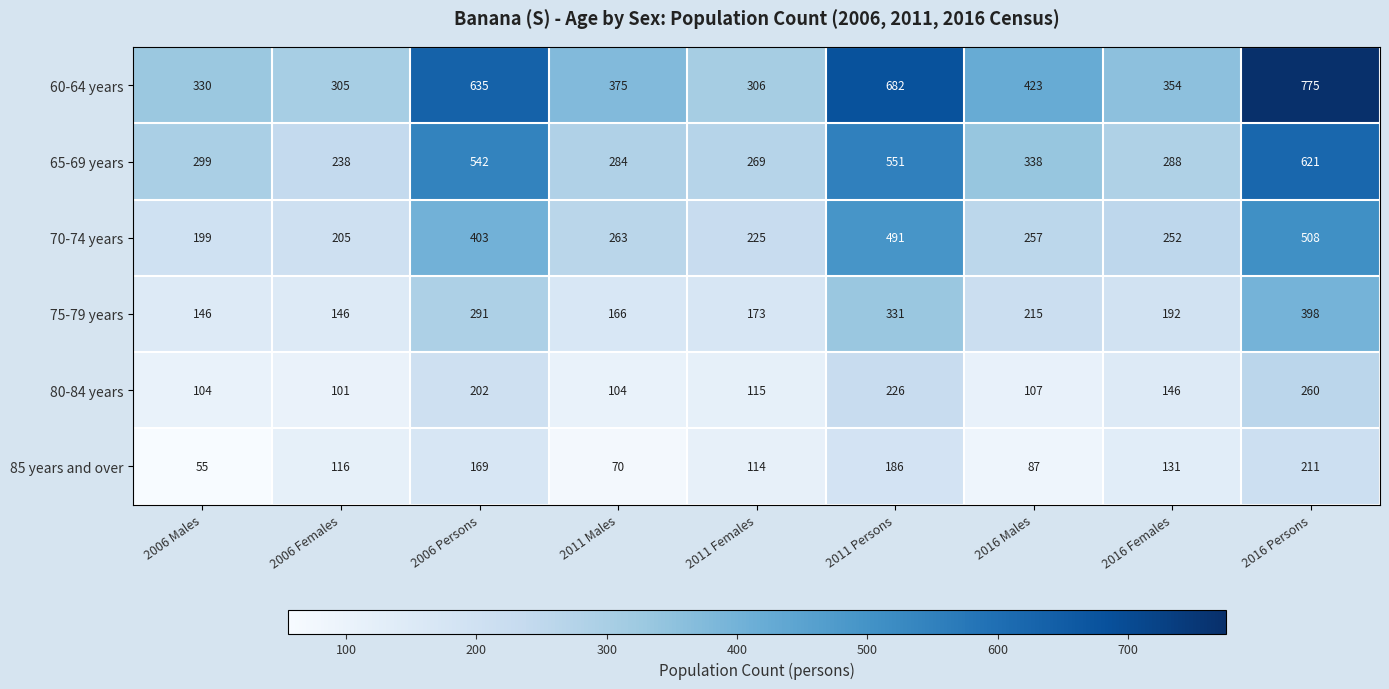

At which label does 70-74 years first exceed 257?

2006 Persons